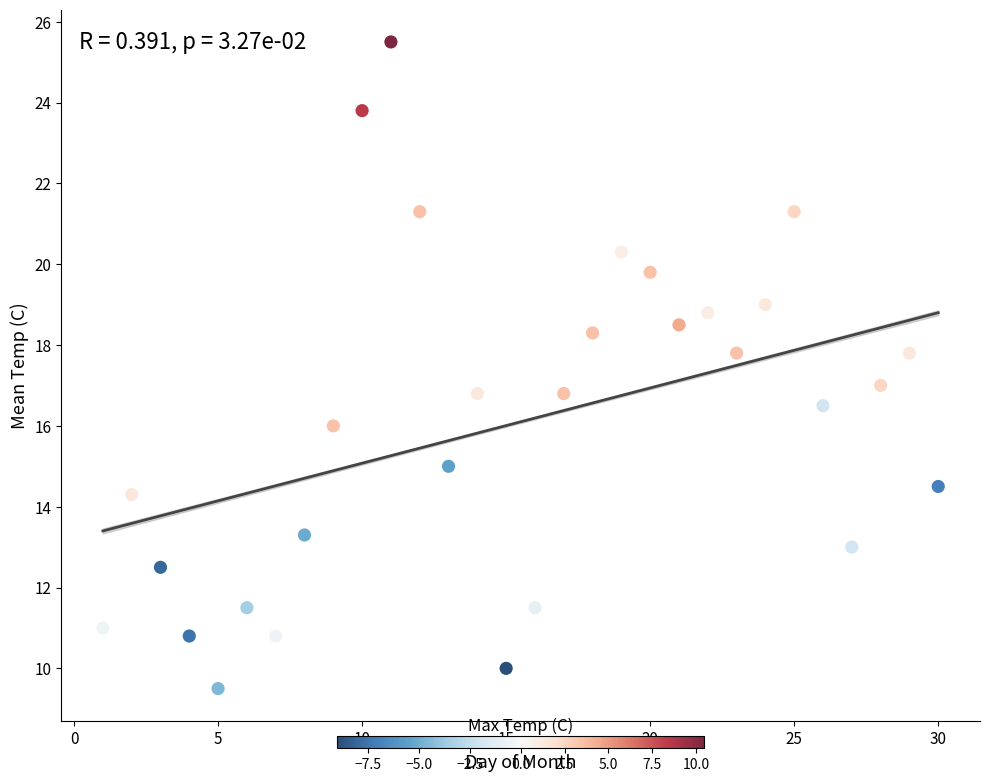

What is the range of X values (max minus min)?

29.0